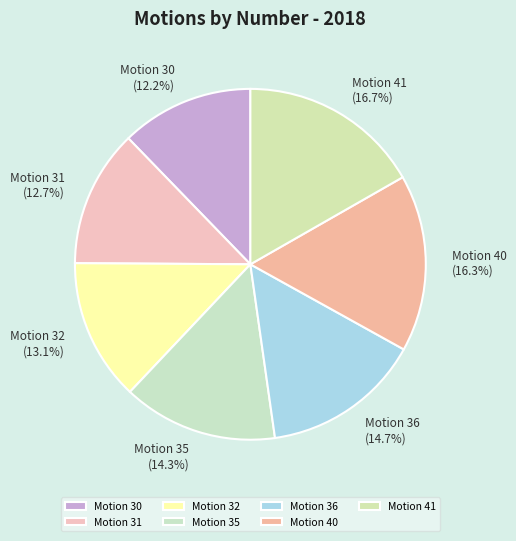

What percentage is NOT represented by Motion 32?

86.9%